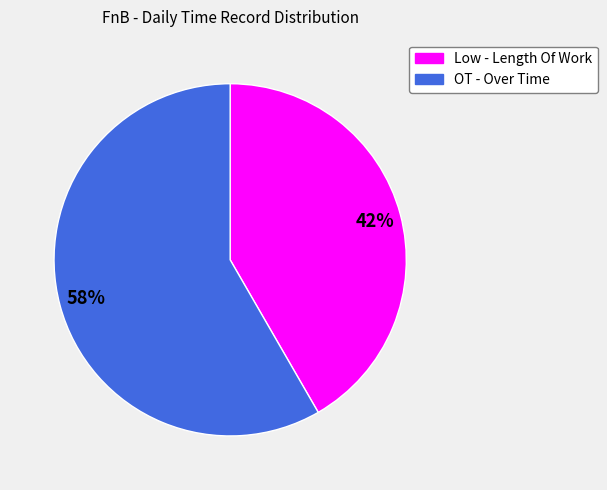

Which slice is the largest?

OT